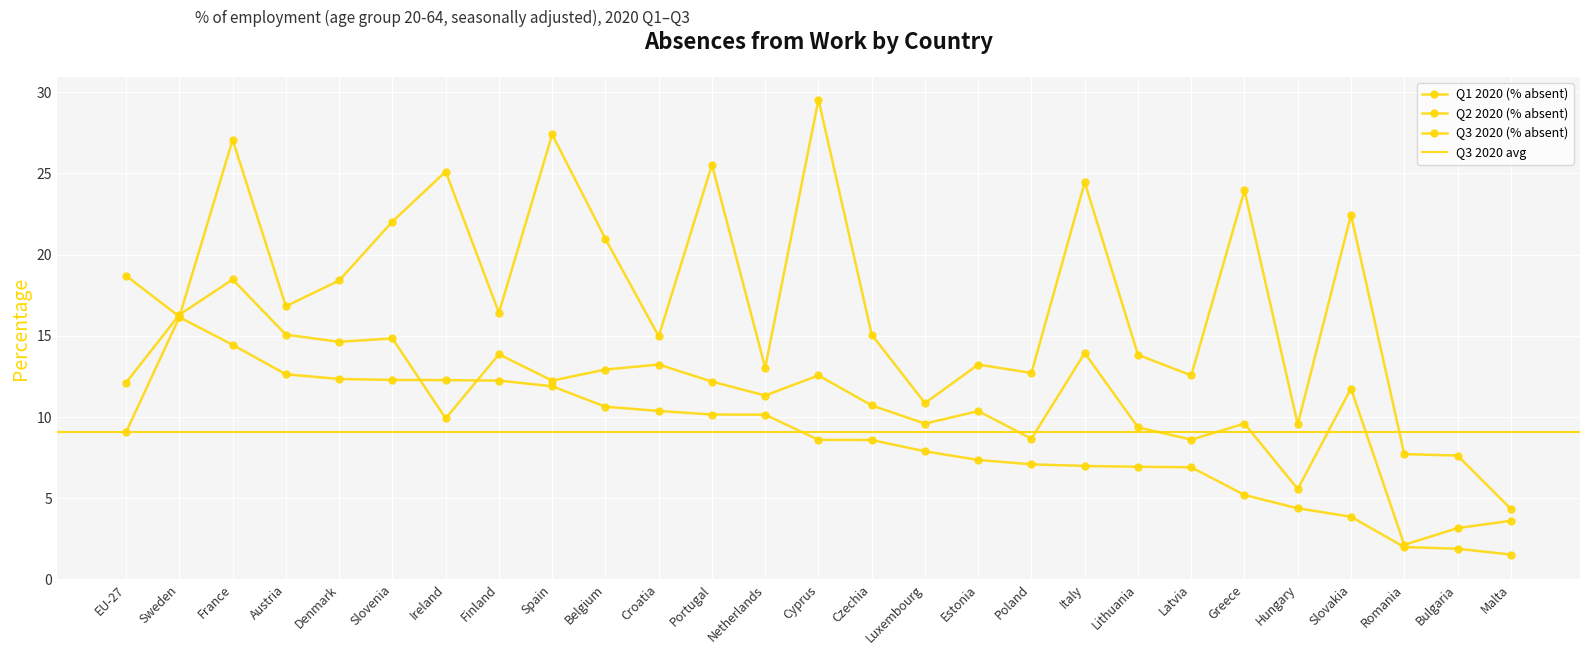

Rank the categories by Q2 2020 (% absent) value from highest to lowest.

Cyprus, Spain, France, Portugal, Ireland, Italy, Greece, Slovakia, Slovenia, Belgium, EU-27, Denmark, Austria, Finland, Sweden, Czechia, Croatia, Lithuania, Estonia, Netherlands, Poland, Latvia, Luxembourg, Hungary, Romania, Bulgaria, Malta